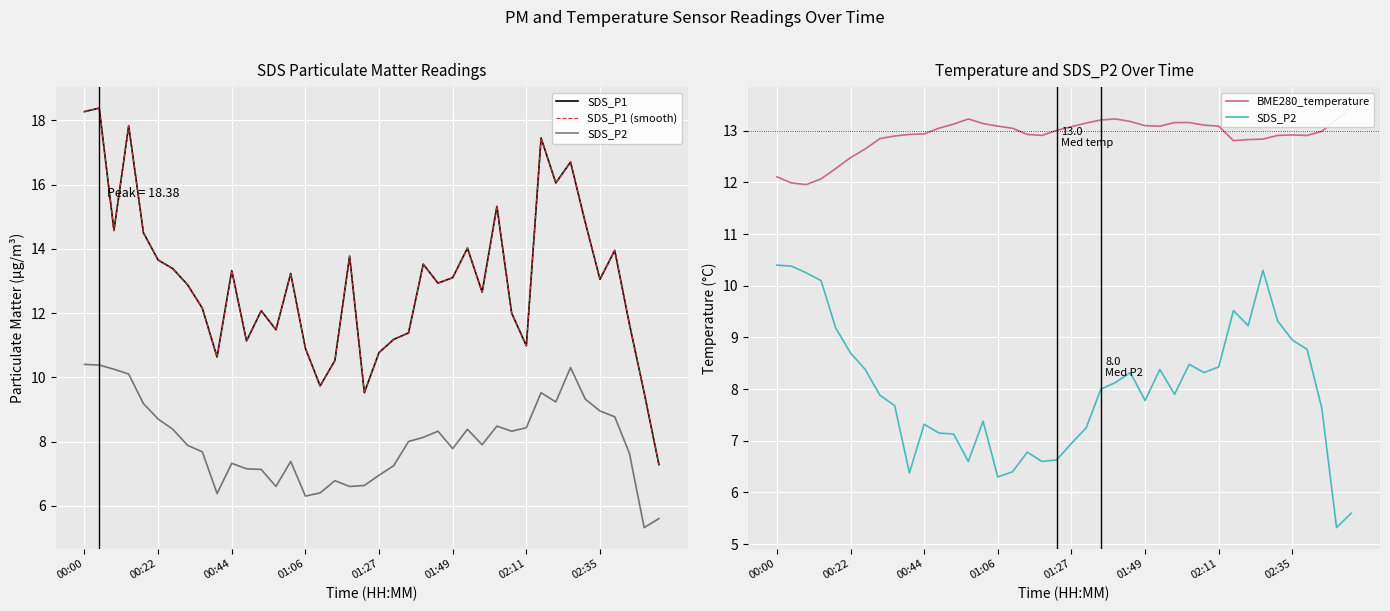

Reading right to left, transcribe all the data shown in this chart.

SDS_P1: 7.3	9.5	11.7	13.9	13.1	14.8	16.7	16.1	17.4	11.0	12.0	15.3	12.7	14.0	13.1	12.9	13.5	11.4	11.2	10.8	9.5	13.8	10.5	9.7	10.9	13.2	11.5	12.1	11.1	13.3	10.6	12.2	12.9	13.4	13.7	14.5	17.8	14.6	18.4	18.3
SDS_P1 (smooth): 7.3	9.5	11.7	13.9	13.1	14.8	16.7	16.1	17.4	11.0	12.0	15.3	12.7	14.0	13.1	12.9	13.5	11.4	11.2	10.8	9.5	13.8	10.5	9.7	10.9	13.2	11.5	12.1	11.1	13.3	10.6	12.2	12.9	13.4	13.7	14.5	17.8	14.6	18.4	18.3
SDS_P2: 5.6	5.3	7.6	8.8	8.9	9.3	10.3	9.2	9.5	8.4	8.3	8.5	7.9	8.4	7.8	8.3	8.1	8.0	7.2	7.0	6.6	6.6	6.8	6.4	6.3	7.4	6.6	7.1	7.2	7.3	6.4	7.7	7.9	8.4	8.7	9.2	10.1	10.2	10.4	10.4
BME280_temperature: 13.4	13.2	13.0	12.9	12.9	12.9	12.8	12.8	12.8	13.1	13.1	13.2	13.2	13.1	13.1	13.2	13.2	13.2	13.2	13.1	13.0	12.9	12.9	13.1	13.1	13.1	13.2	13.1	13.1	12.9	12.9	12.9	12.8	12.7	12.5	12.3	12.1	12.0	12.0	12.1